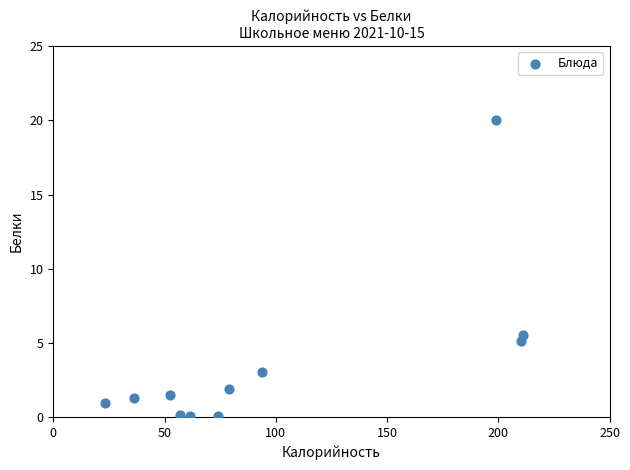

What is the range of X values (max minus min)?

187.7